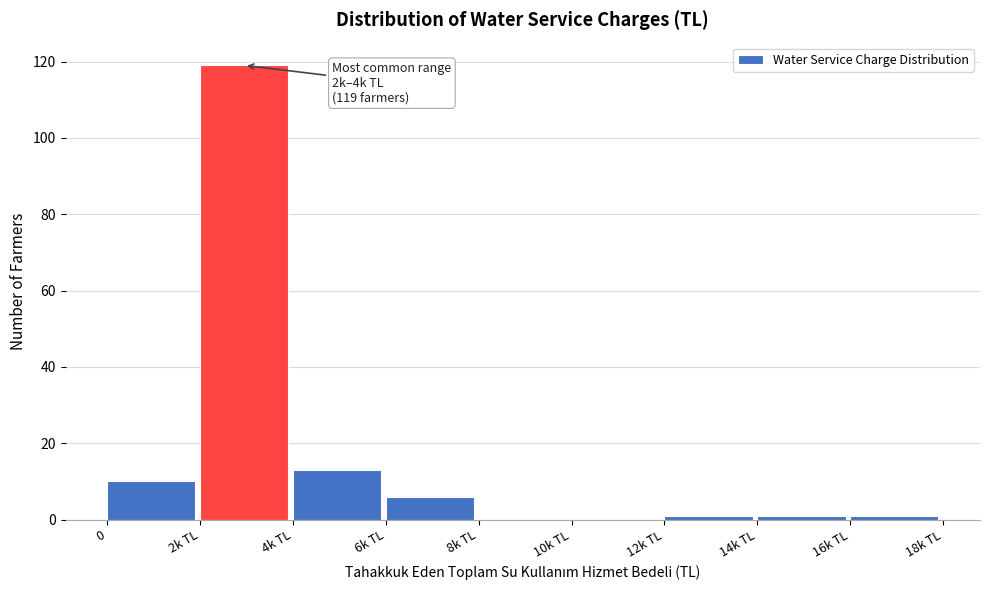

Reading left to right, transcribe all the data shown in this chart.

0=10	2k TL=119	4k TL=13	6k TL=6	8k TL=0	10k TL=0	12k TL=1	14k TL=1	16k TL=1